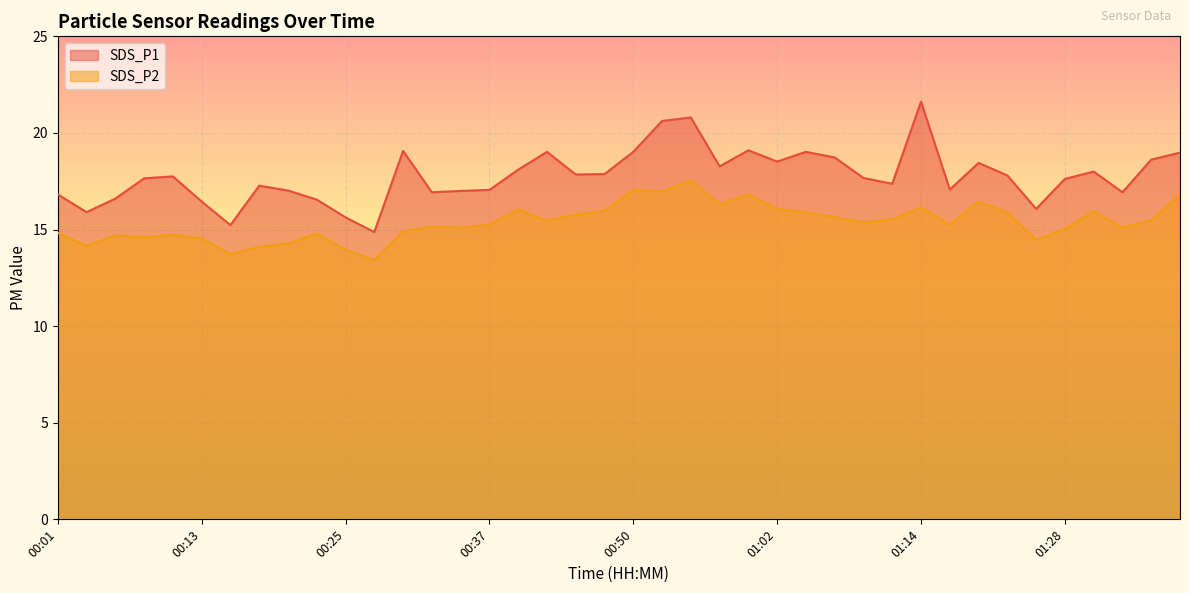

Reading left to right, what are all the values shown in this chart?

SDS_P1: 16.8	15.9	16.6	17.6	17.8	16.4	15.2	17.3	17.0	16.6	15.6	14.9	19.1	16.9	17.0	17.1	18.1	19.0	17.9	17.9	19.0	20.6	20.8	18.3	19.1	18.5	19.0	18.7	17.7	17.4	21.6	17.1	18.4	17.8	16.1	17.6	18.0	16.9	18.6	19.0
SDS_P2: 14.8	14.2	14.7	14.6	14.7	14.6	13.7	14.1	14.3	14.8	13.9	13.4	14.9	15.2	15.1	15.2	16.1	15.4	15.8	16.0	17.1	17.0	17.6	16.3	16.8	16.1	15.9	15.6	15.4	15.5	16.1	15.2	16.4	15.9	14.5	15.0	15.9	15.1	15.5	16.8